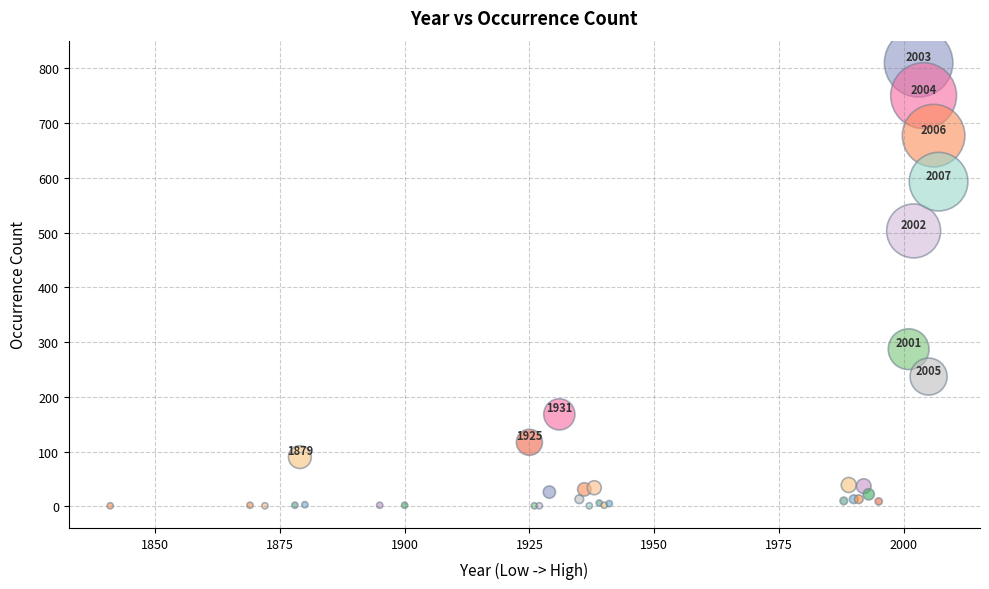

What Y value in the scatter plot is closest to 405?

503